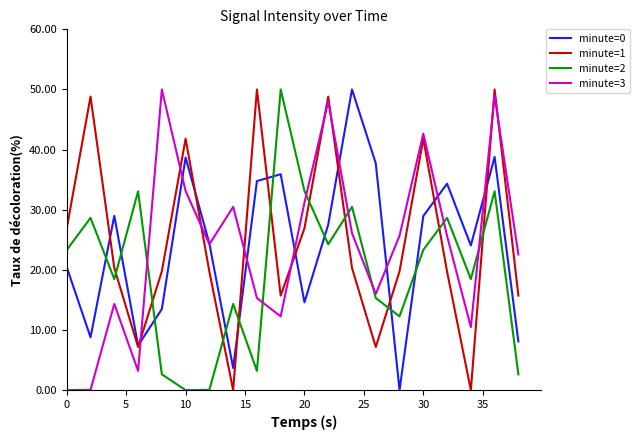

True or false: minute=2 and minute=1 intersect in this chart.

True